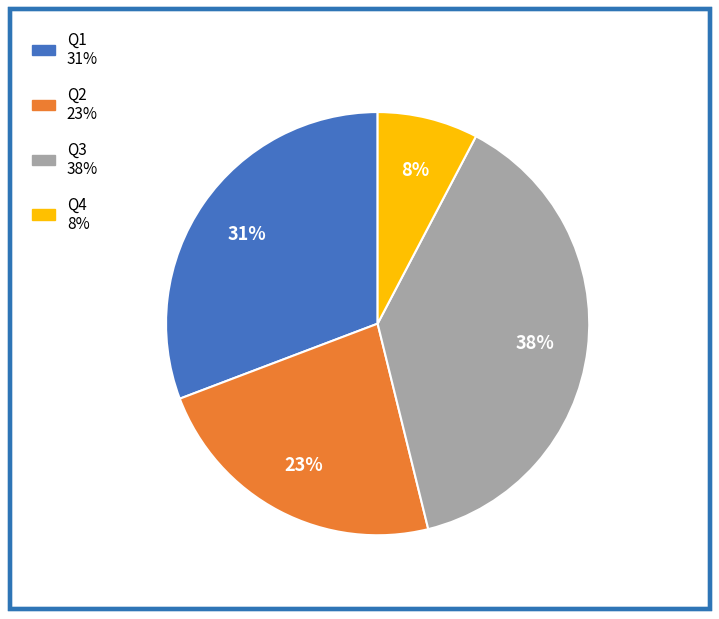

The Q2 slice represents 12% of the pie. True or false?

False